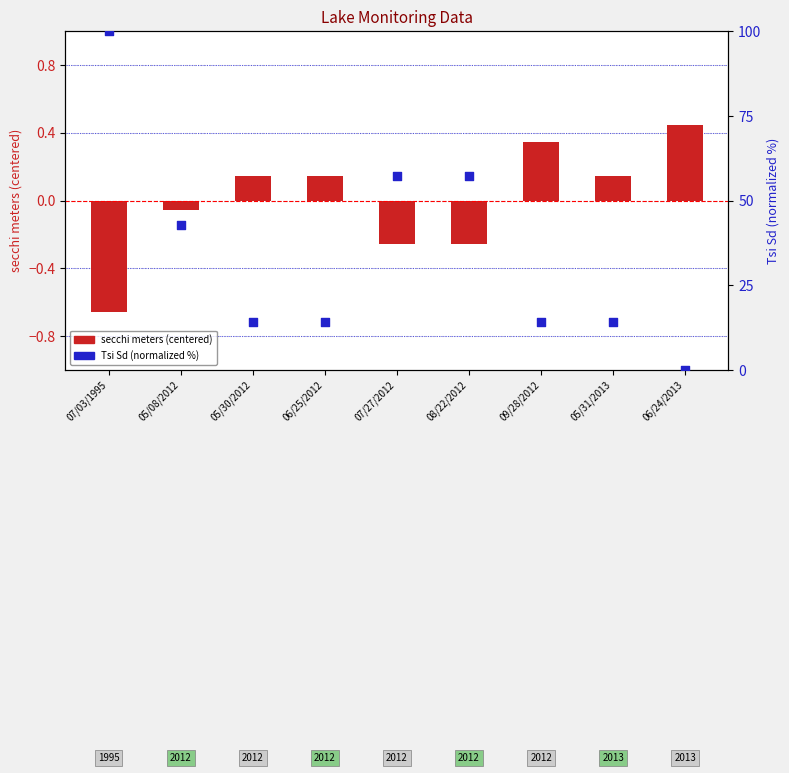

Is the value of secchi meters (centered) at 06/25/2012 greater than the value of Tsi Sd (normalized) at 07/03/1995?

No